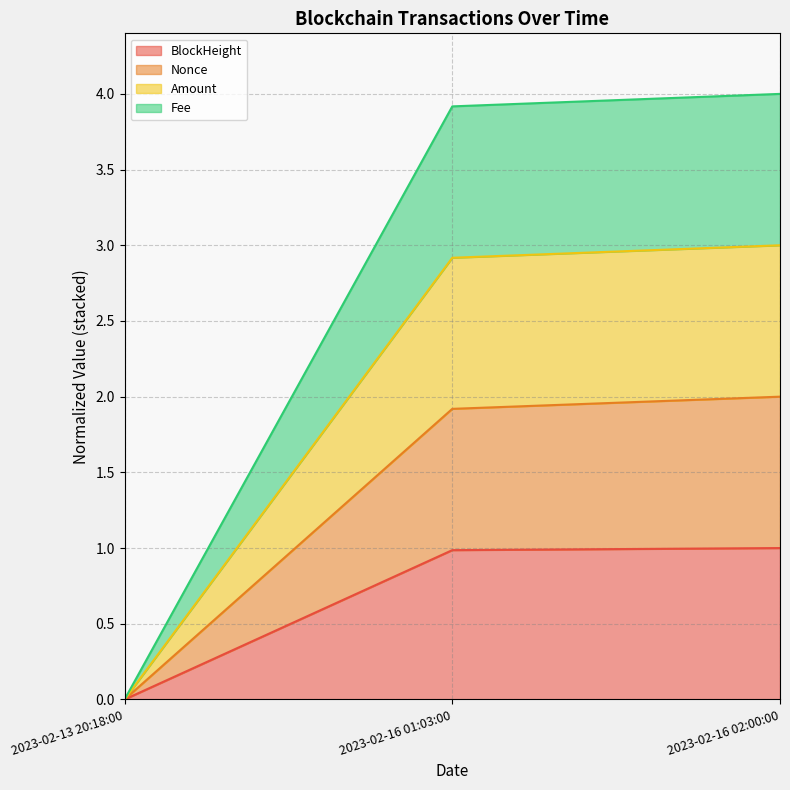

The value of Amount at 2023-02-16 02:00:00 is 5.8. True or false?

False